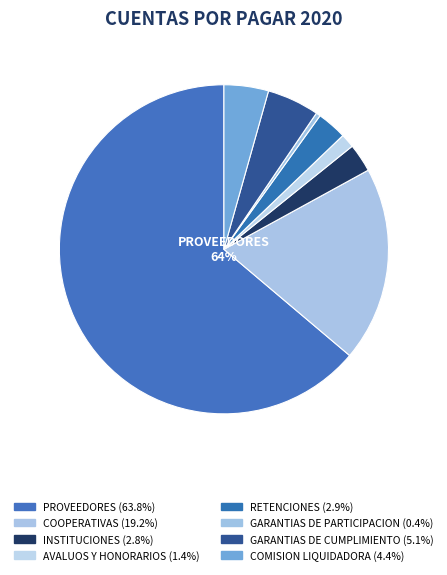

What is the smallest slice in the pie chart?

GARANTIAS DE PARTICIPACION